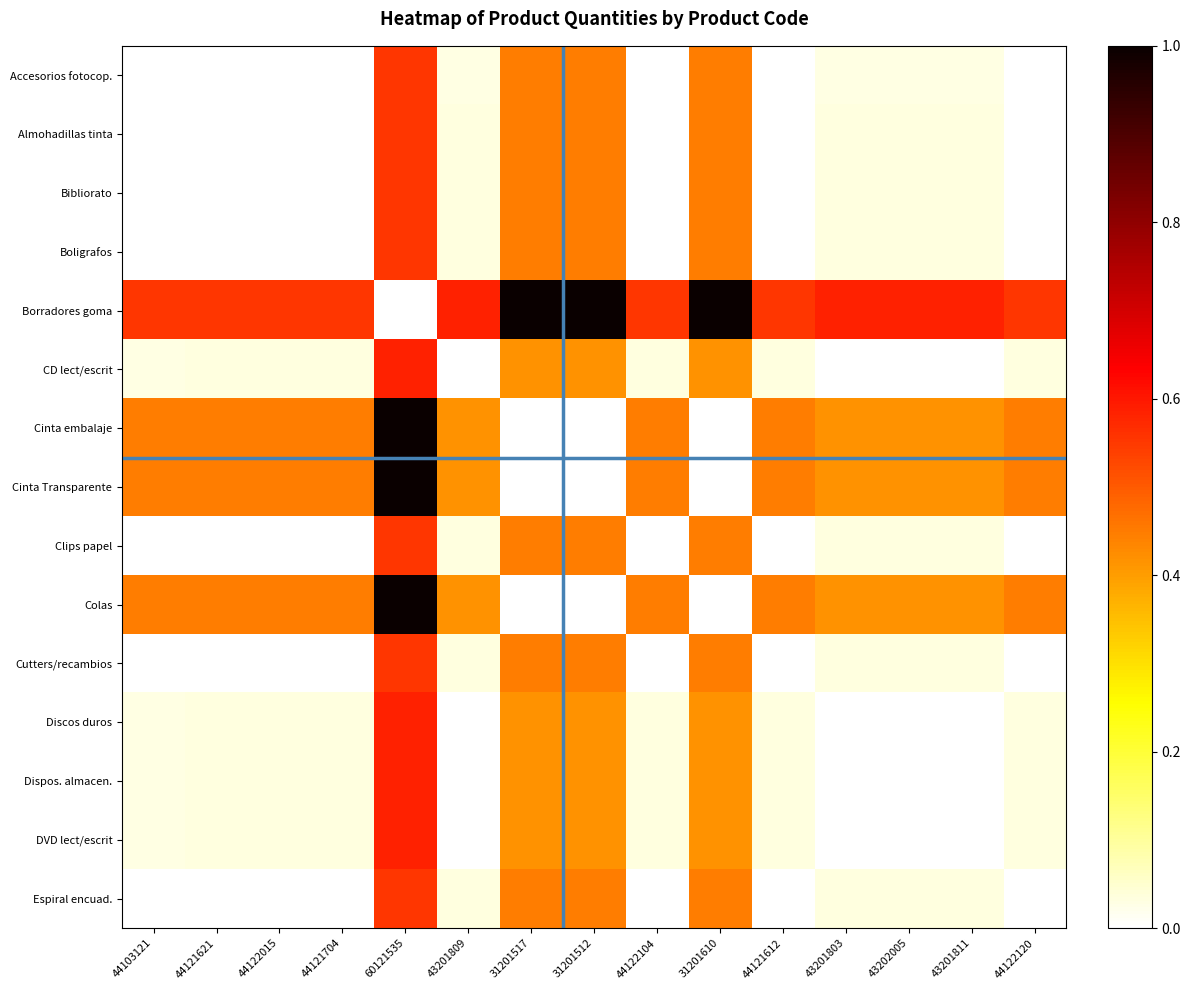

Reading right to left, what are all the values shown in this chart?

Accesorios fotocop.: 44122120=0.0	43201811=0.0	43202005=0.0	43201803=0.0	44121612=0.0	31201610=0.4	44122104=0.0	31201512=0.4	31201517=0.4	43201809=0.0	60121535=0.6	44121704=0.0	44122015=0.0	44121621=0.0	44103121=0.0
Almohadillas tinta: 44122120=0.0	43201811=0.0	43202005=0.0	43201803=0.0	44121612=0.0	31201610=0.4	44122104=0.0	31201512=0.4	31201517=0.4	43201809=0.0	60121535=0.6	44121704=0.0	44122015=0.0	44121621=0.0	44103121=0.0
Bibliorato: 44122120=0.0	43201811=0.0	43202005=0.0	43201803=0.0	44121612=0.0	31201610=0.4	44122104=0.0	31201512=0.4	31201517=0.4	43201809=0.0	60121535=0.6	44121704=0.0	44122015=0.0	44121621=0.0	44103121=0.0
Boligrafos: 44122120=0.0	43201811=0.0	43202005=0.0	43201803=0.0	44121612=0.0	31201610=0.4	44122104=0.0	31201512=0.4	31201517=0.4	43201809=0.0	60121535=0.6	44121704=0.0	44122015=0.0	44121621=0.0	44103121=0.0
Borradores goma: 44122120=0.6	43201811=0.6	43202005=0.6	43201803=0.6	44121612=0.6	31201610=1.0	44122104=0.6	31201512=1.0	31201517=1.0	43201809=0.6	60121535=0.0	44121704=0.6	44122015=0.6	44121621=0.6	44103121=0.6
CD lect/escrit: 44122120=0.0	43201811=0.0	43202005=0.0	43201803=0.0	44121612=0.0	31201610=0.4	44122104=0.0	31201512=0.4	31201517=0.4	43201809=0.0	60121535=0.6	44121704=0.0	44122015=0.0	44121621=0.0	44103121=0.0
Cinta embalaje: 44122120=0.4	43201811=0.4	43202005=0.4	43201803=0.4	44121612=0.4	31201610=0.0	44122104=0.4	31201512=0.0	31201517=0.0	43201809=0.4	60121535=1.0	44121704=0.4	44122015=0.4	44121621=0.4	44103121=0.4
Cinta Transparente: 44122120=0.4	43201811=0.4	43202005=0.4	43201803=0.4	44121612=0.4	31201610=0.0	44122104=0.4	31201512=0.0	31201517=0.0	43201809=0.4	60121535=1.0	44121704=0.4	44122015=0.4	44121621=0.4	44103121=0.4
Clips papel: 44122120=0.0	43201811=0.0	43202005=0.0	43201803=0.0	44121612=0.0	31201610=0.4	44122104=0.0	31201512=0.4	31201517=0.4	43201809=0.0	60121535=0.6	44121704=0.0	44122015=0.0	44121621=0.0	44103121=0.0
Colas: 44122120=0.4	43201811=0.4	43202005=0.4	43201803=0.4	44121612=0.4	31201610=0.0	44122104=0.4	31201512=0.0	31201517=0.0	43201809=0.4	60121535=1.0	44121704=0.4	44122015=0.4	44121621=0.4	44103121=0.4
Cutters/recambios: 44122120=0.0	43201811=0.0	43202005=0.0	43201803=0.0	44121612=0.0	31201610=0.4	44122104=0.0	31201512=0.4	31201517=0.4	43201809=0.0	60121535=0.6	44121704=0.0	44122015=0.0	44121621=0.0	44103121=0.0
Discos duros: 44122120=0.0	43201811=0.0	43202005=0.0	43201803=0.0	44121612=0.0	31201610=0.4	44122104=0.0	31201512=0.4	31201517=0.4	43201809=0.0	60121535=0.6	44121704=0.0	44122015=0.0	44121621=0.0	44103121=0.0
Dispos. almacen.: 44122120=0.0	43201811=0.0	43202005=0.0	43201803=0.0	44121612=0.0	31201610=0.4	44122104=0.0	31201512=0.4	31201517=0.4	43201809=0.0	60121535=0.6	44121704=0.0	44122015=0.0	44121621=0.0	44103121=0.0
DVD lect/escrit: 44122120=0.0	43201811=0.0	43202005=0.0	43201803=0.0	44121612=0.0	31201610=0.4	44122104=0.0	31201512=0.4	31201517=0.4	43201809=0.0	60121535=0.6	44121704=0.0	44122015=0.0	44121621=0.0	44103121=0.0
Espiral encuad.: 44122120=0.0	43201811=0.0	43202005=0.0	43201803=0.0	44121612=0.0	31201610=0.4	44122104=0.0	31201512=0.4	31201517=0.4	43201809=0.0	60121535=0.6	44121704=0.0	44122015=0.0	44121621=0.0	44103121=0.0